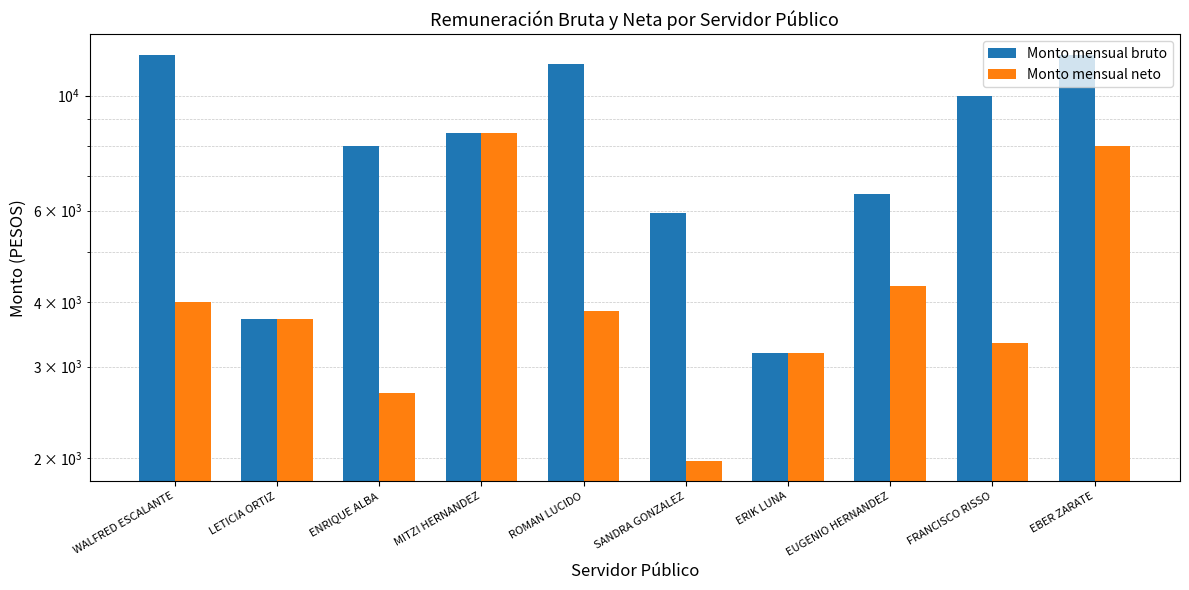

Are the bars grouped side by side (vs. stacked)?

Yes